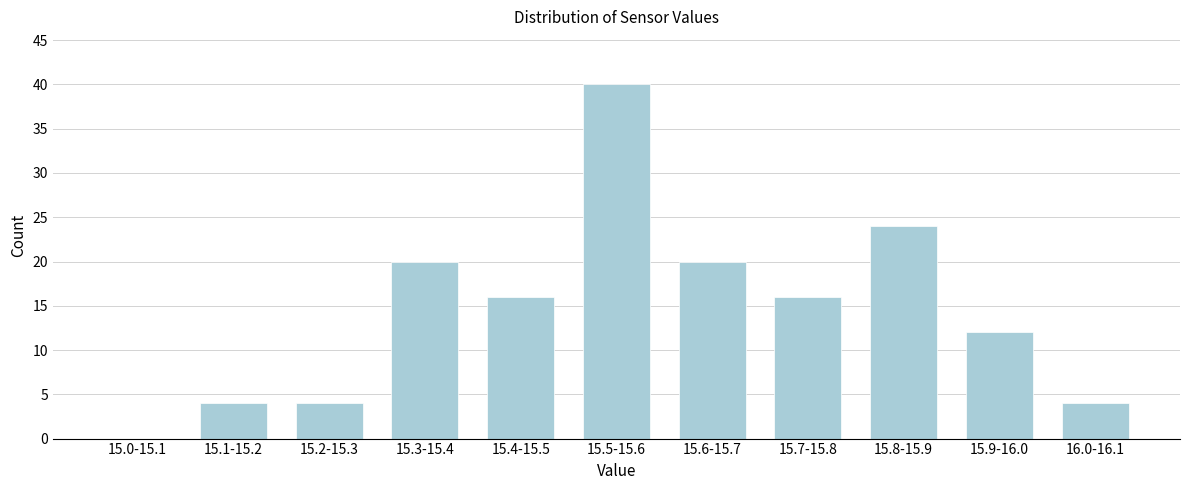

Reading right to left, extract all data points from this chart.

16.0-16.1=4	15.9-16.0=12	15.8-15.9=24	15.7-15.8=16	15.6-15.7=20	15.5-15.6=40	15.4-15.5=16	15.3-15.4=20	15.2-15.3=4	15.1-15.2=4	15.0-15.1=0